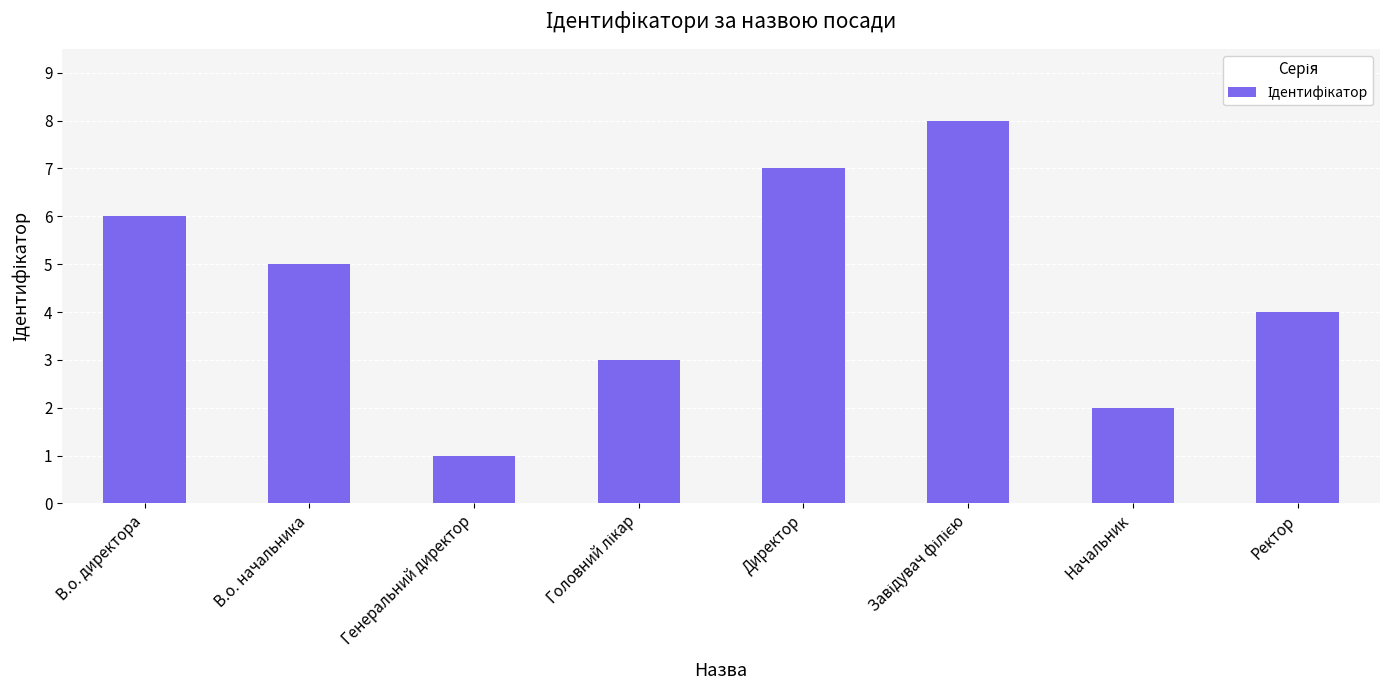

At which label is the value closest to 4?

Ректор